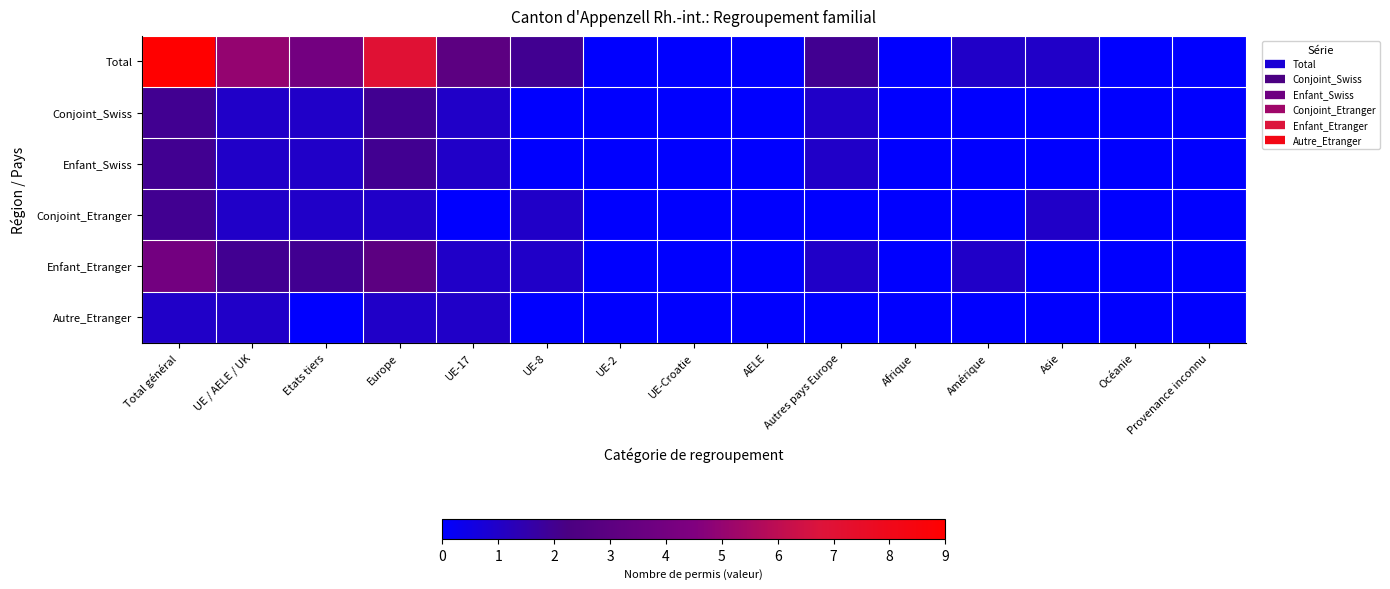

What is the total value across all series at UE-8?

4